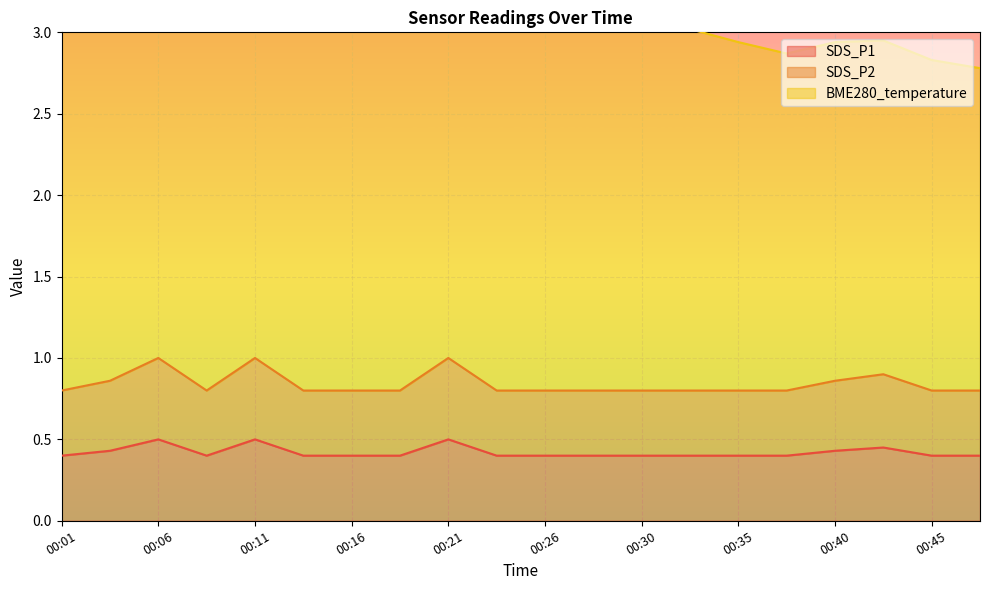

How many interior local valleys does the SDS_P1 series have?

1